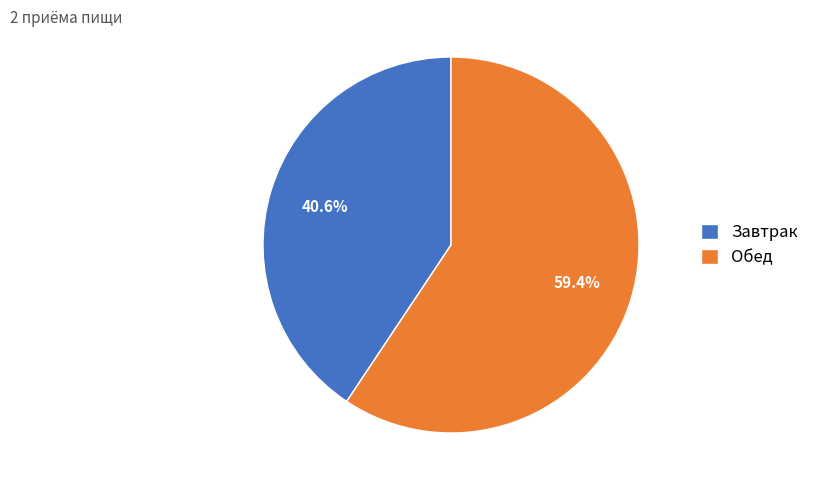

To the nearest percent, what portion does Обед represent?

59%